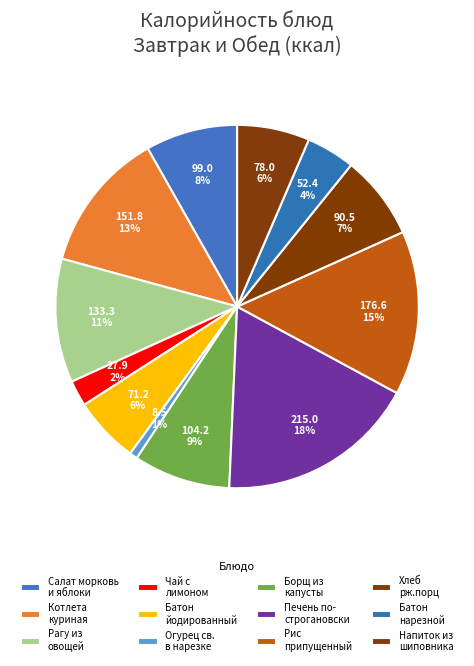

How many segments does this pie chart have?

12